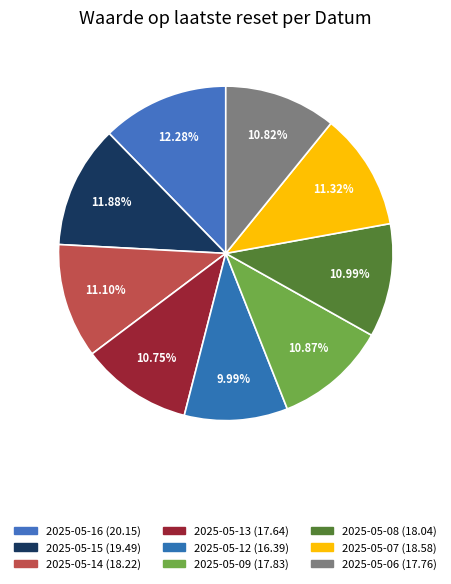

How many segments does this pie chart have?

9